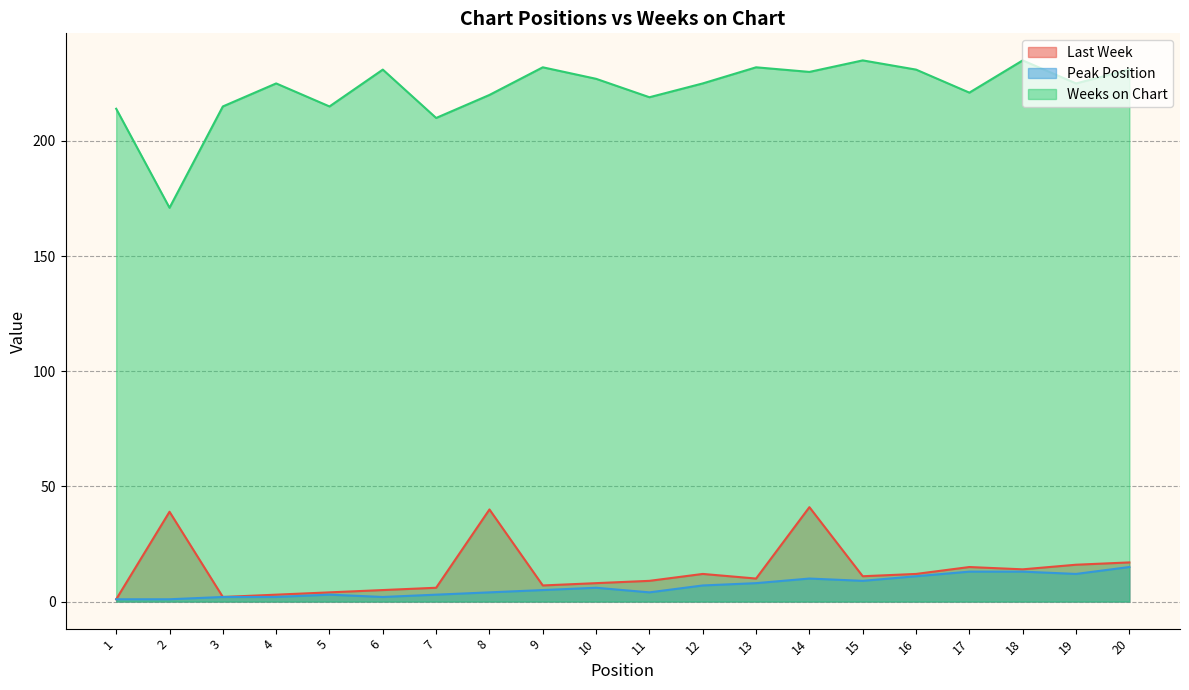

True or false: Last Week and Peak Position intersect in this chart.

False